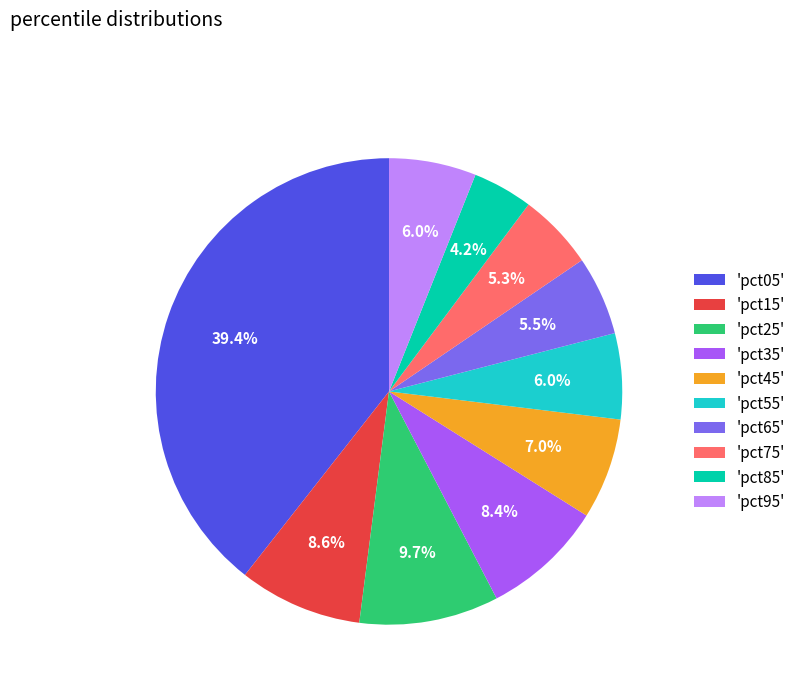

To the nearest percent, what is the average slice percentage?

10%